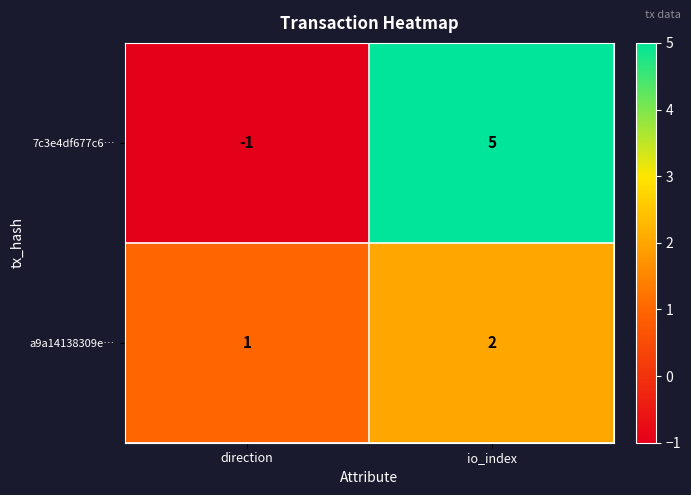

At which category is the sum across all series the highest?

io_index